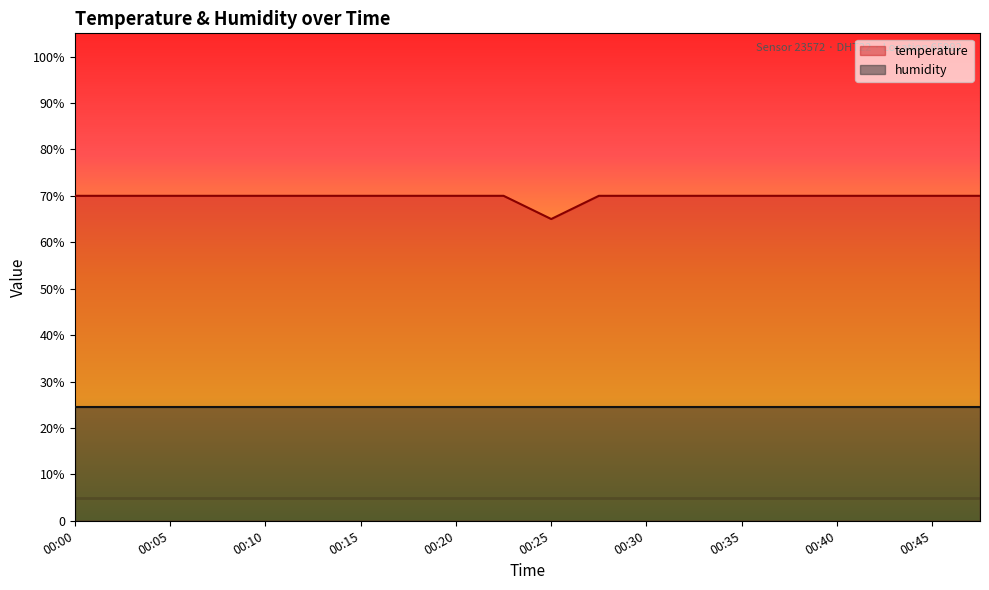

At which category does the data reach its first local valley?

00:25